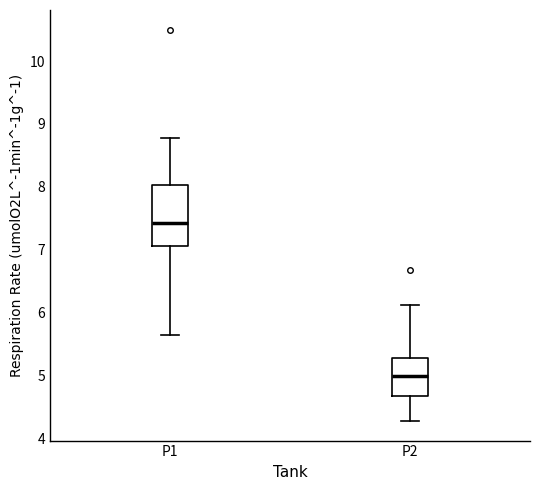

Comparing the boxes themselves (not the whiskers), which one is the tallest?

P1